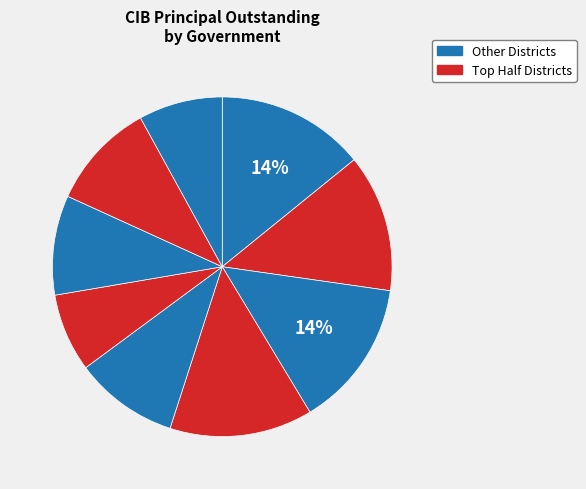

Count the number of slices in the pie.

9